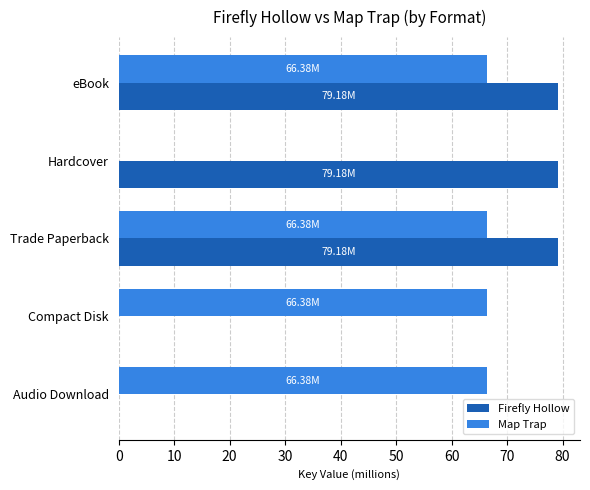

Which series has the largest total across all categories?

Map Trap